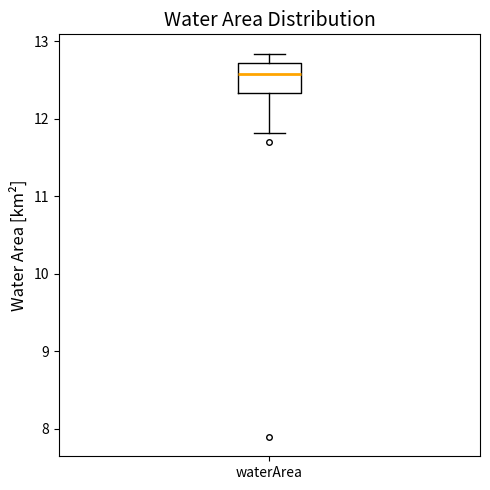

Read this box plot against the y-axis: the position of the median line, the range covered by the box, and the ends of both whiskers. The values are not printed on the chart, so give them approximately, as read against the axis.

median 12.6, box 12.3 to 12.7, whiskers 11.8 to 12.8